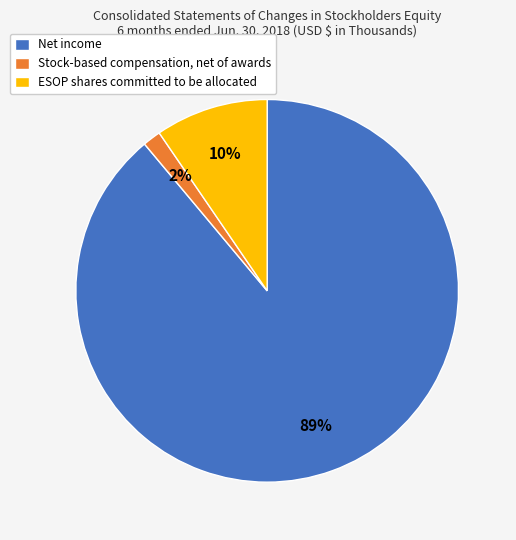

To the nearest percent, what is the combined percentage of Net income and ESOP shares committed to be allocated?

98%